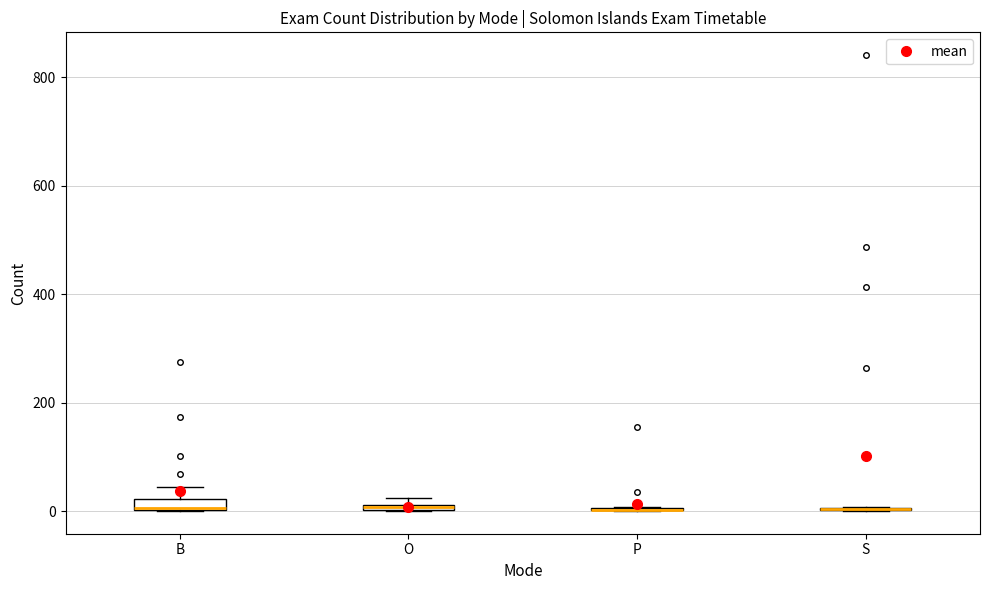

Where is the lower edge of the box for B on the y-axis? The values are not printed on the chart, so give them approximately, as read against the axis.

0